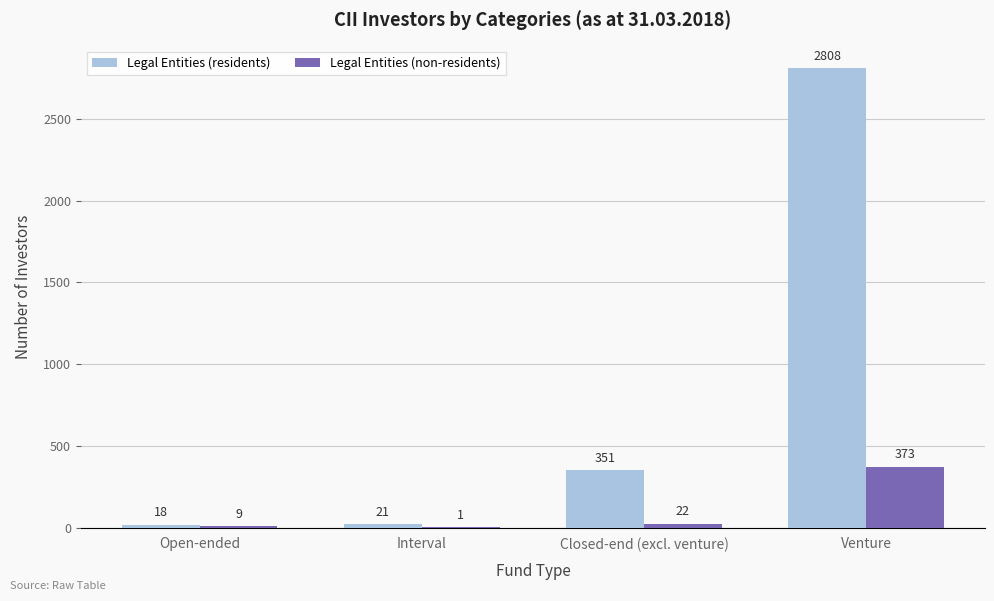

Reading right to left, what are all the values shown in this chart?

Legal Entities (residents): 2808	351	21	18
Legal Entities (non-residents): 373	22	1	9